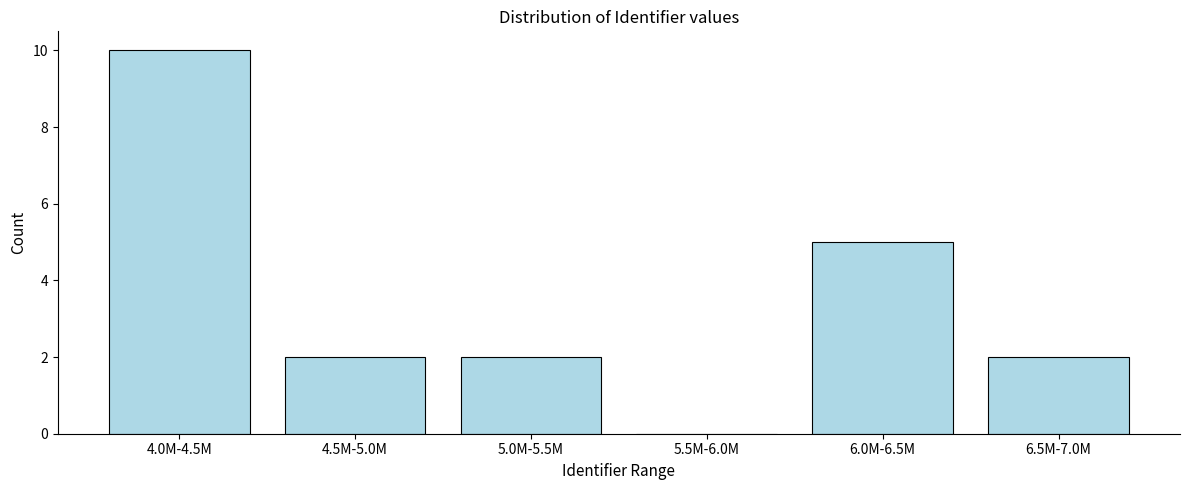

Reading left to right, list all the values displayed in this chart.

4.0M-4.5M=10	4.5M-5.0M=2	5.0M-5.5M=2	5.5M-6.0M=0	6.0M-6.5M=5	6.5M-7.0M=2